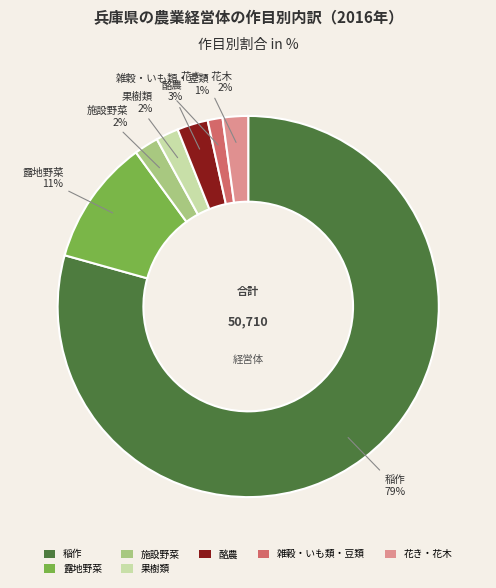

Between 施設野菜 and 稲作, which is larger?

稲作